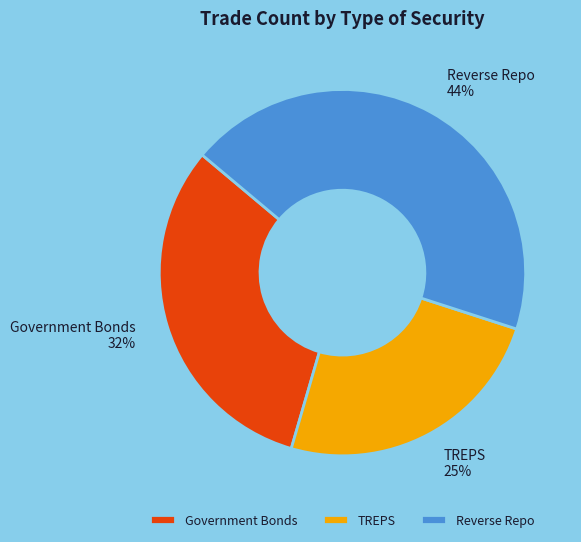

How many segments does this pie chart have?

3